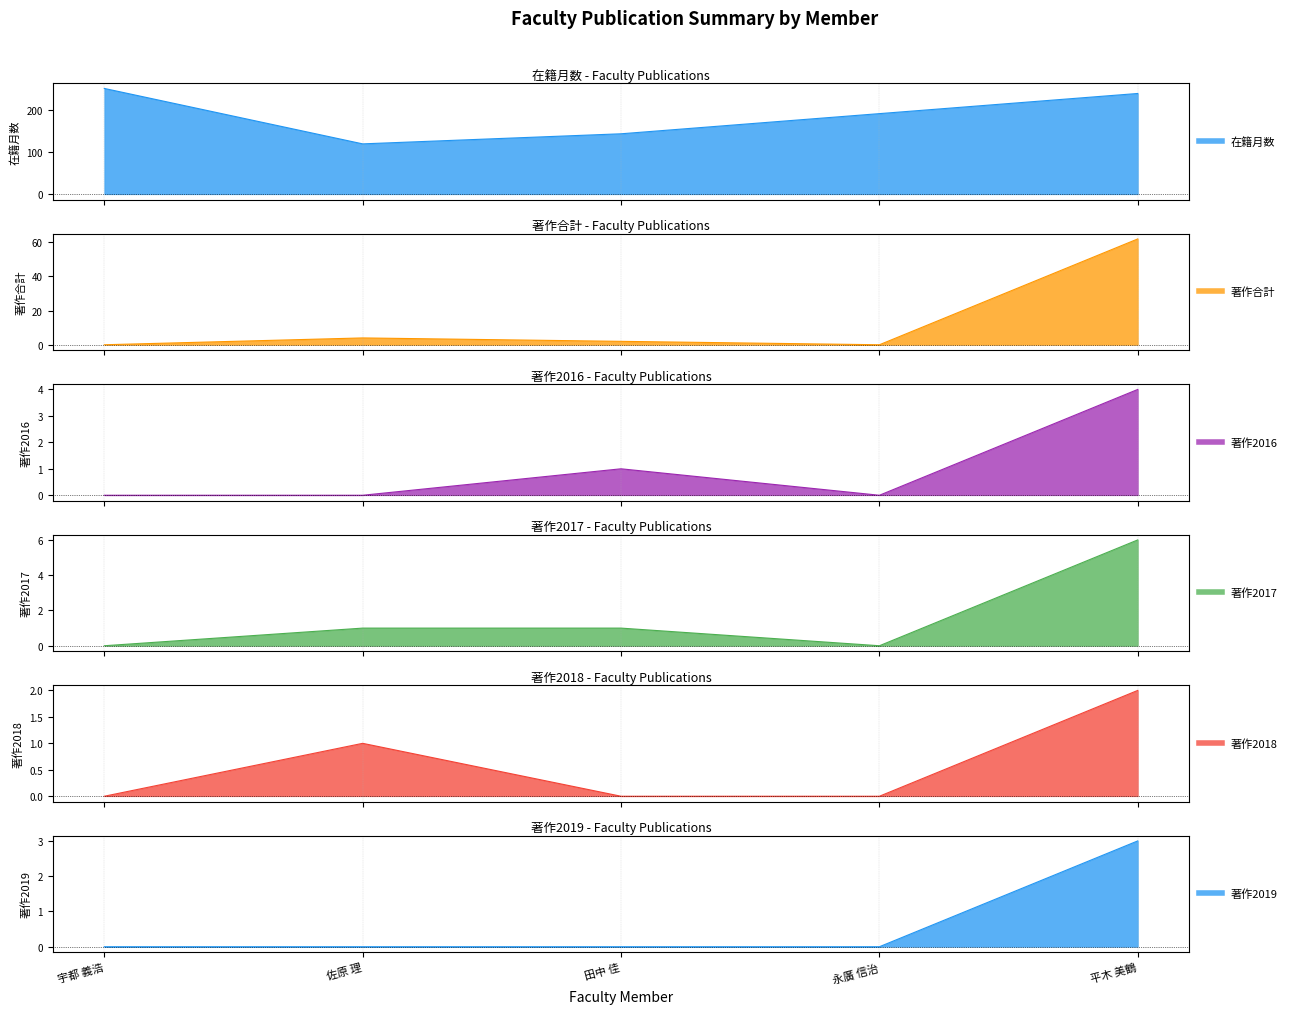

True or false: 著作2016 and 在籍月数 cross at least once.

False